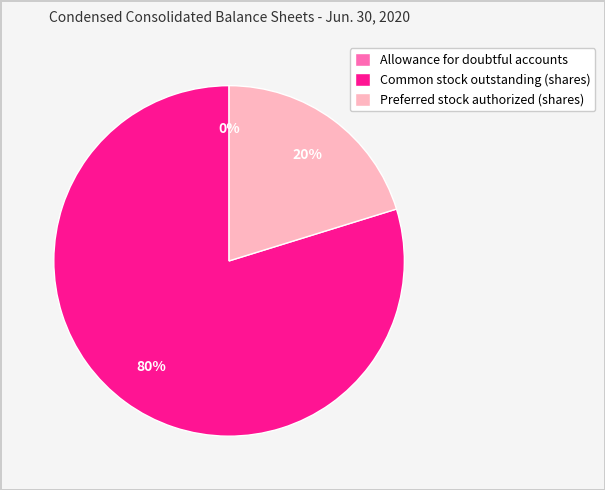

Is it true that Preferred stock authorized (shares) is 14% of the pie?

False